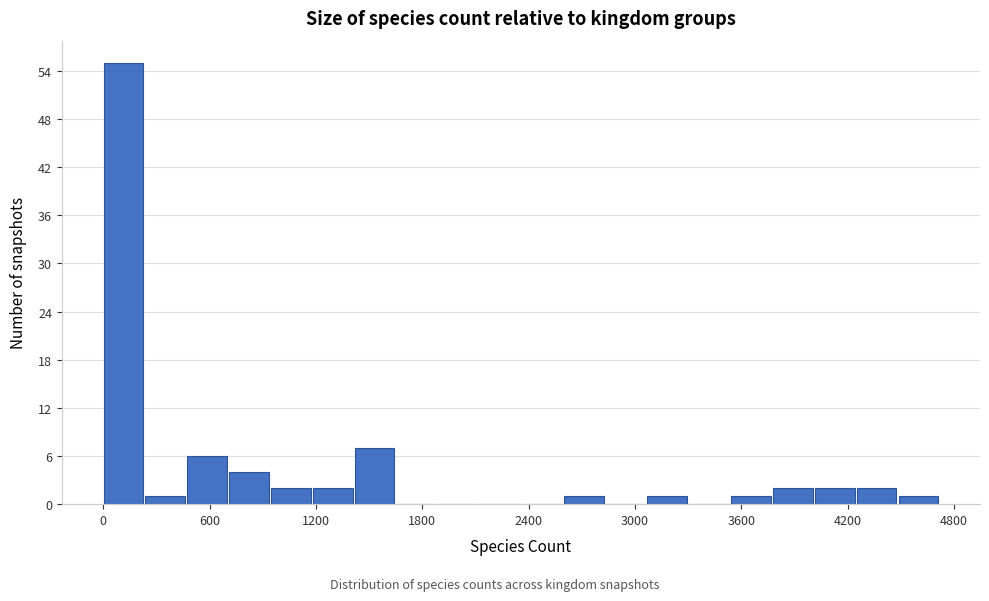

Around what value on the x-axis is the tallest bar? Give the approximate position of its centre, as read against the axis.

100